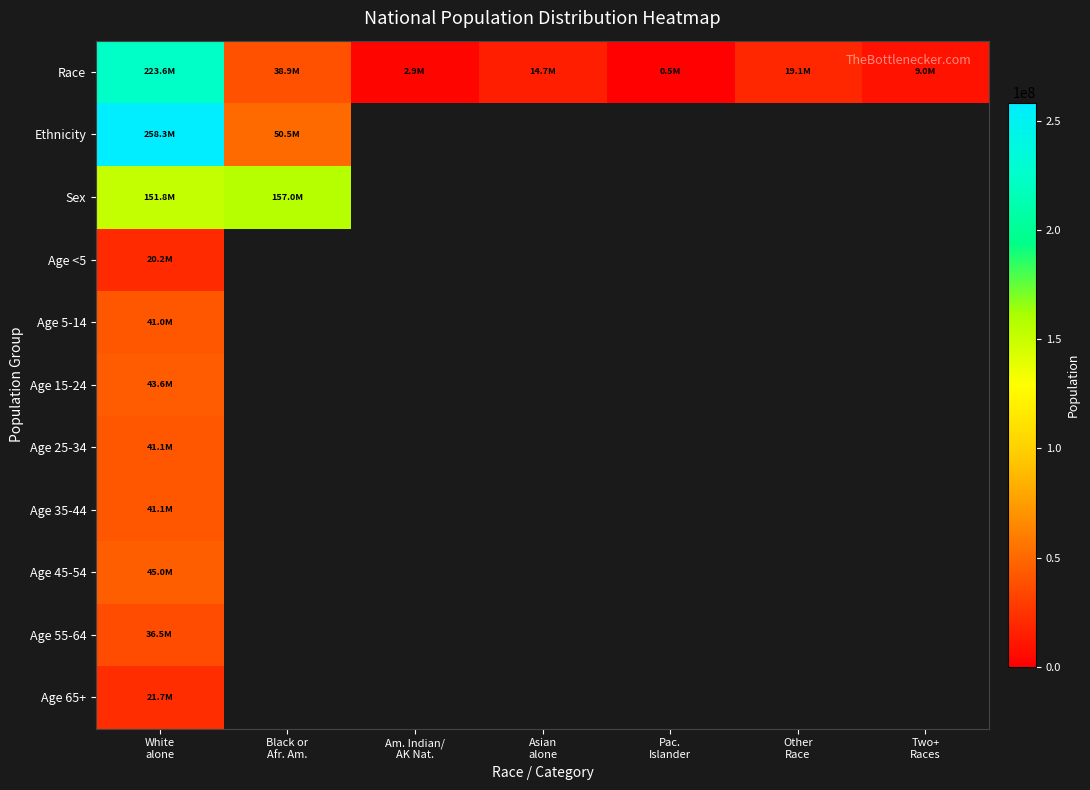

Rank the series by their maximum value, from highest to lowest.

Ethnicity, Race, Sex, Age 45-54, Age 15-24, Age 35-44, Age 25-34, Age 5-14, Age 55-64, Age 65+, Age <5